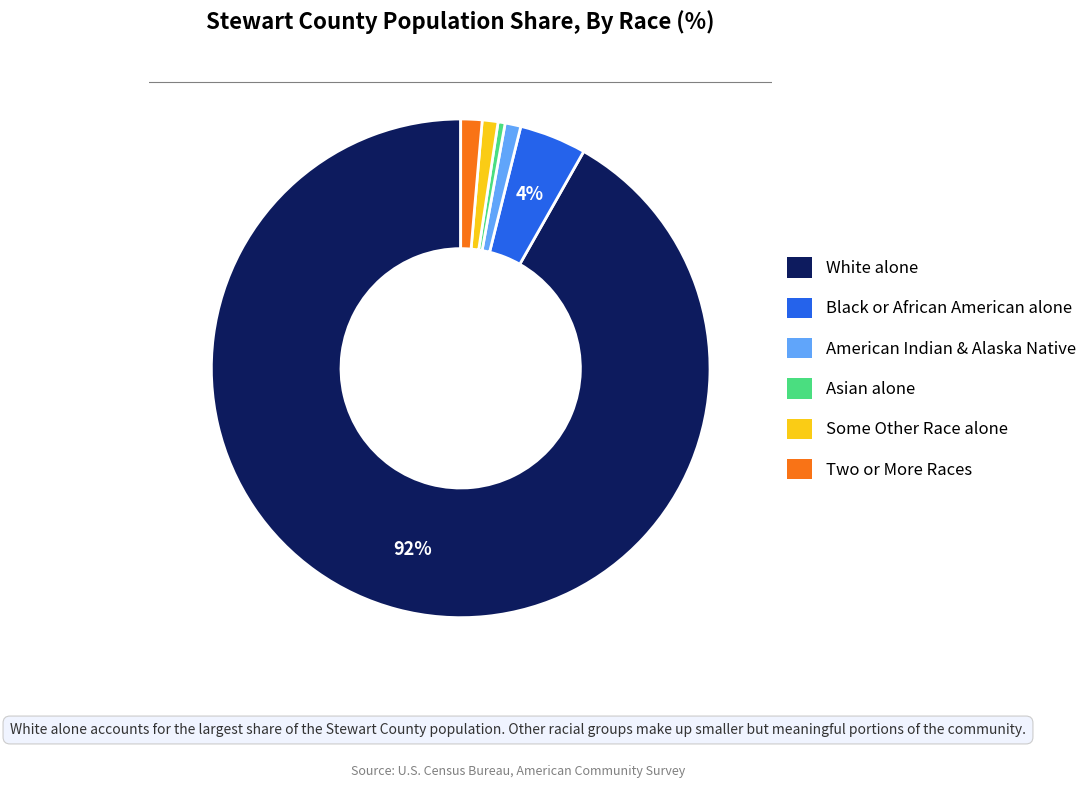

Is there any slice that represents more than half of the pie?

Yes